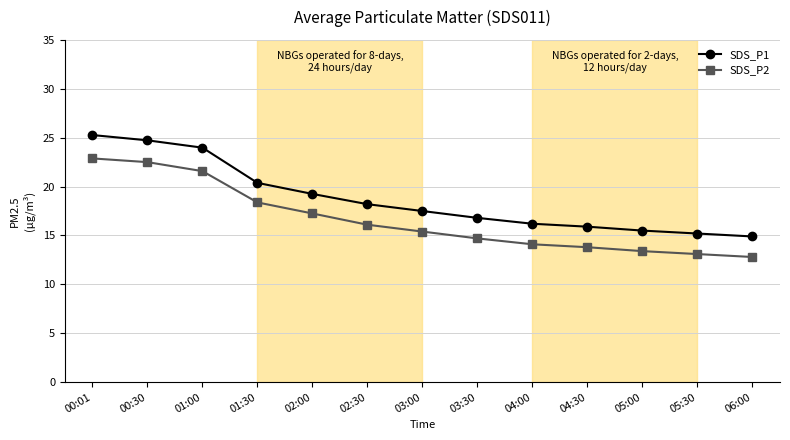

Is it true that SDS_P1 equals 19.6 at 06:00?

False